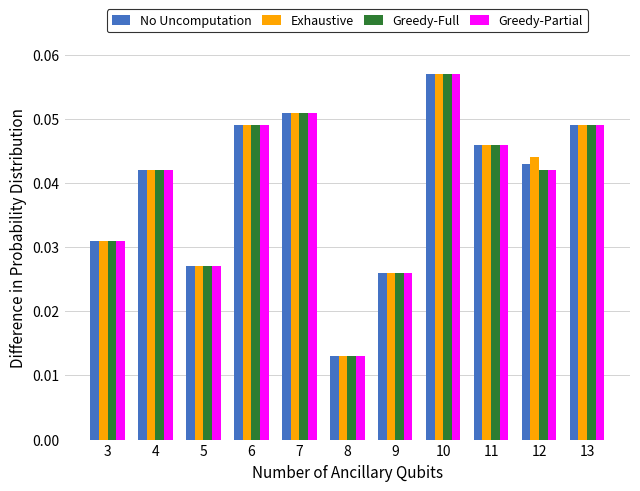

Which series changed the most between 8 and 12?

Exhaustive